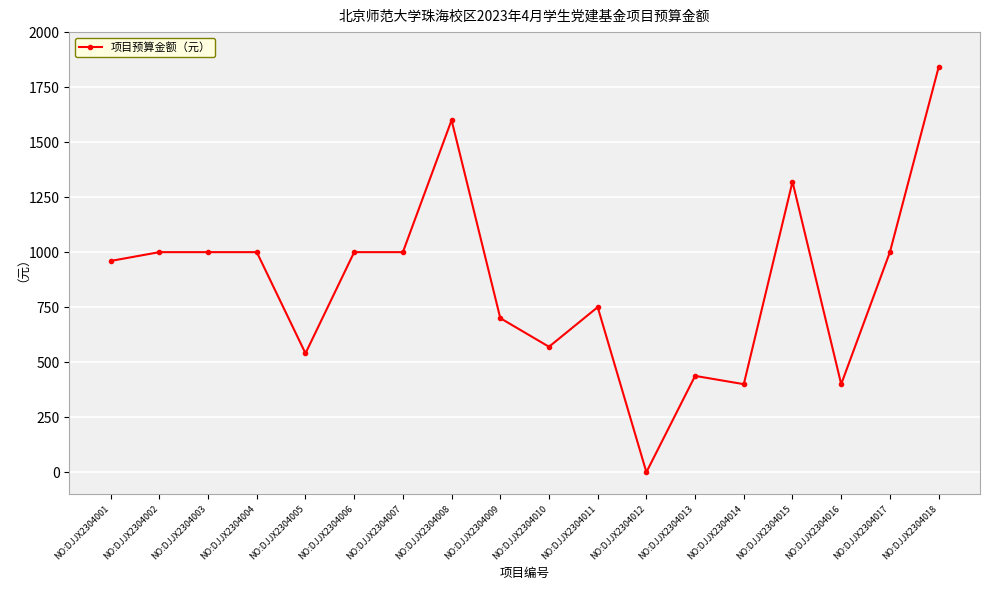

What is the approximate value at NO:DJJX2304016?

400.0